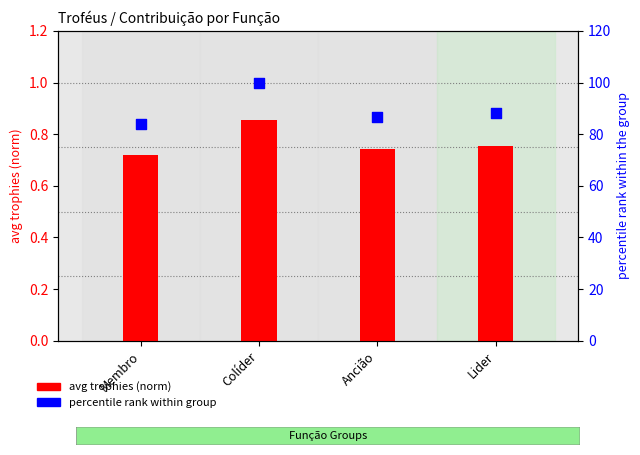

At how many categories does at least one series exceed 11?

4